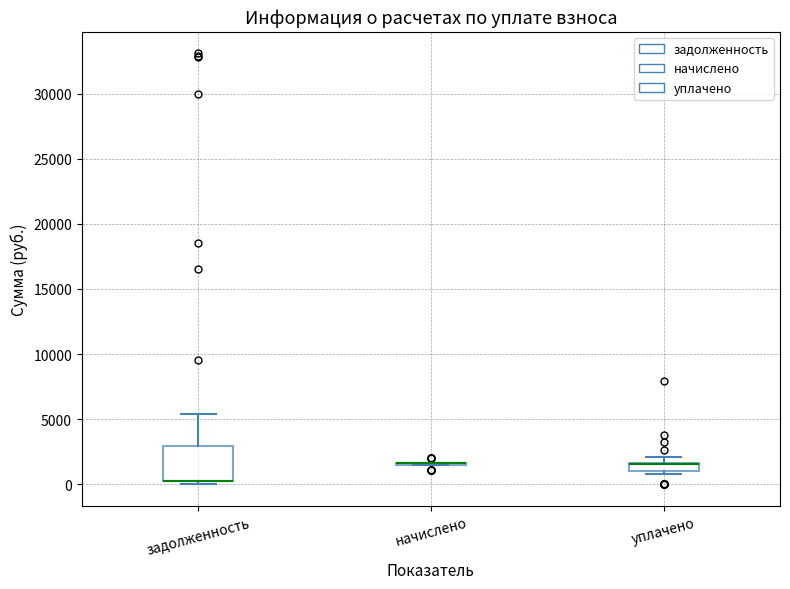

Comparing the boxes themselves (not the whiskers), which one is the tallest?

задолженность